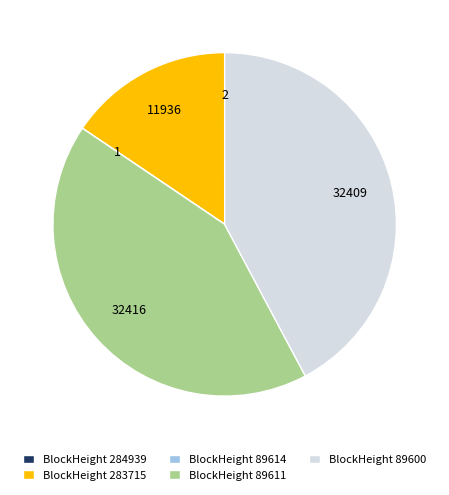

Does any single category account for the majority?

No